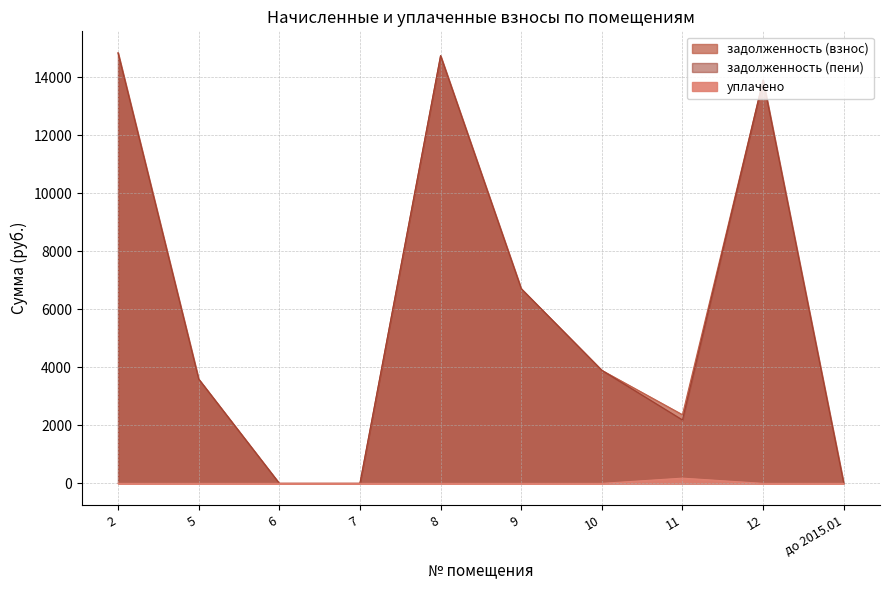

The value of задолженность (пени) at 5 is 3594.8. True or false?

True